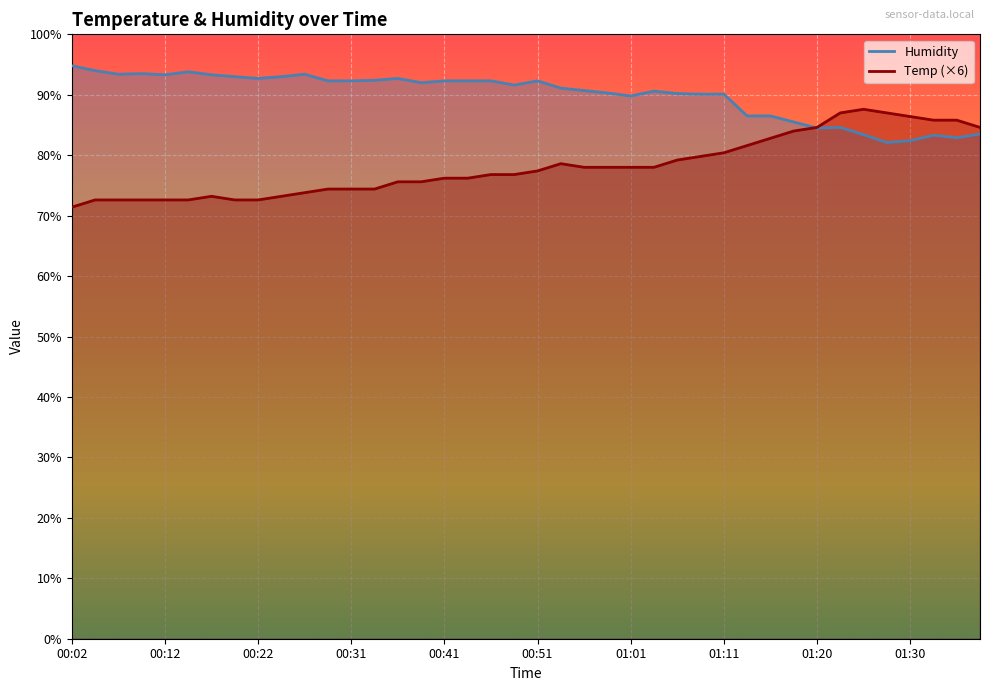

Is it true that Humidity equals 83.3 at 01:33?

True